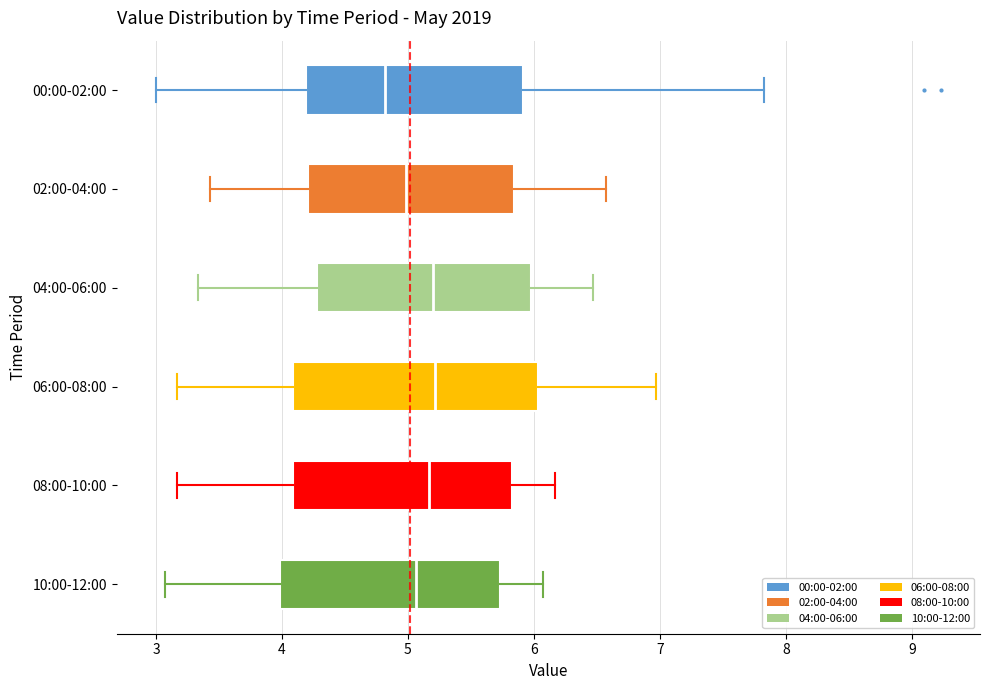

Reading bottom to top, read every box against the x-axis: the position of its median line, the range the box covers, and the ends of its whiskers. The values are not printed on the chart, so give them approximately, as read against the axis.

10:00-12:00: median 5.1, box 4.0 to 5.7, whiskers 3.1 to 6.1
08:00-10:00: median 5.2, box 4.1 to 5.8, whiskers 3.2 to 6.2
06:00-08:00: median 5.2, box 4.1 to 6.0, whiskers 3.2 to 7.0
04:00-06:00: median 5.2, box 4.3 to 6.0, whiskers 3.3 to 6.5
02:00-04:00: median 5.0, box 4.2 to 5.8, whiskers 3.4 to 6.6
00:00-02:00: median 4.8, box 4.2 to 5.9, whiskers 3.0 to 7.8